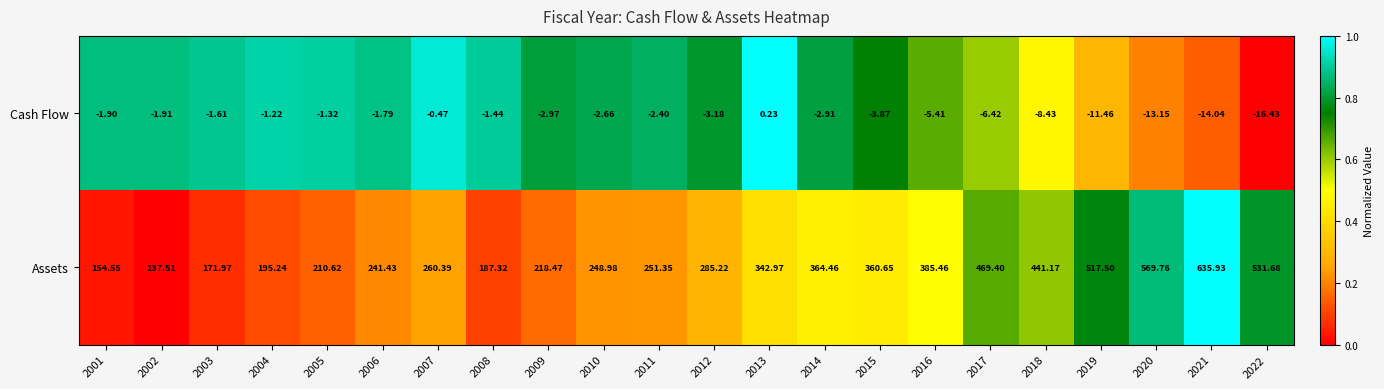

Is the value of Cash Flow at 2008 greater than the value of Assets at 2017?

No